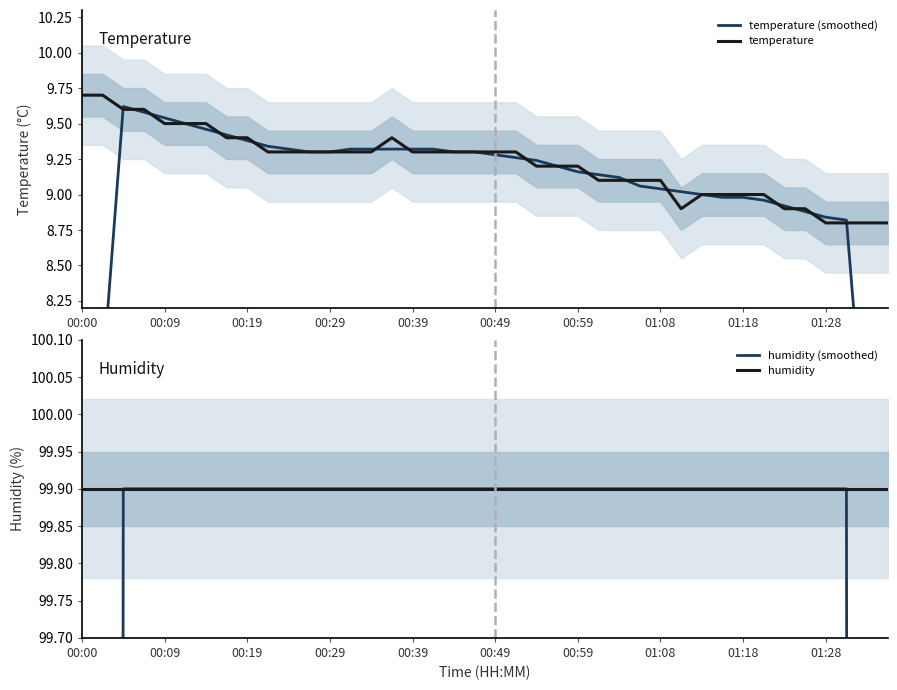

True or false: temperature has a value of 16.0 at 00:19.

False